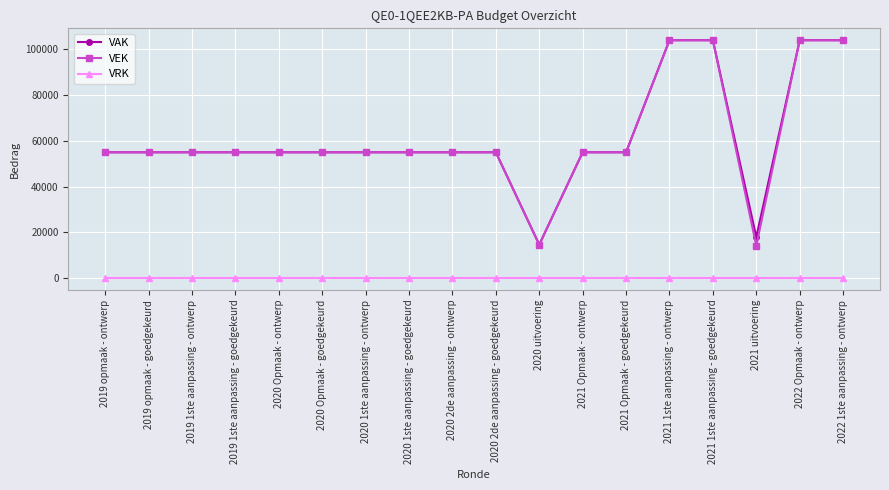

Which category has the lowest value in the VAK series?

2020 uitvoering